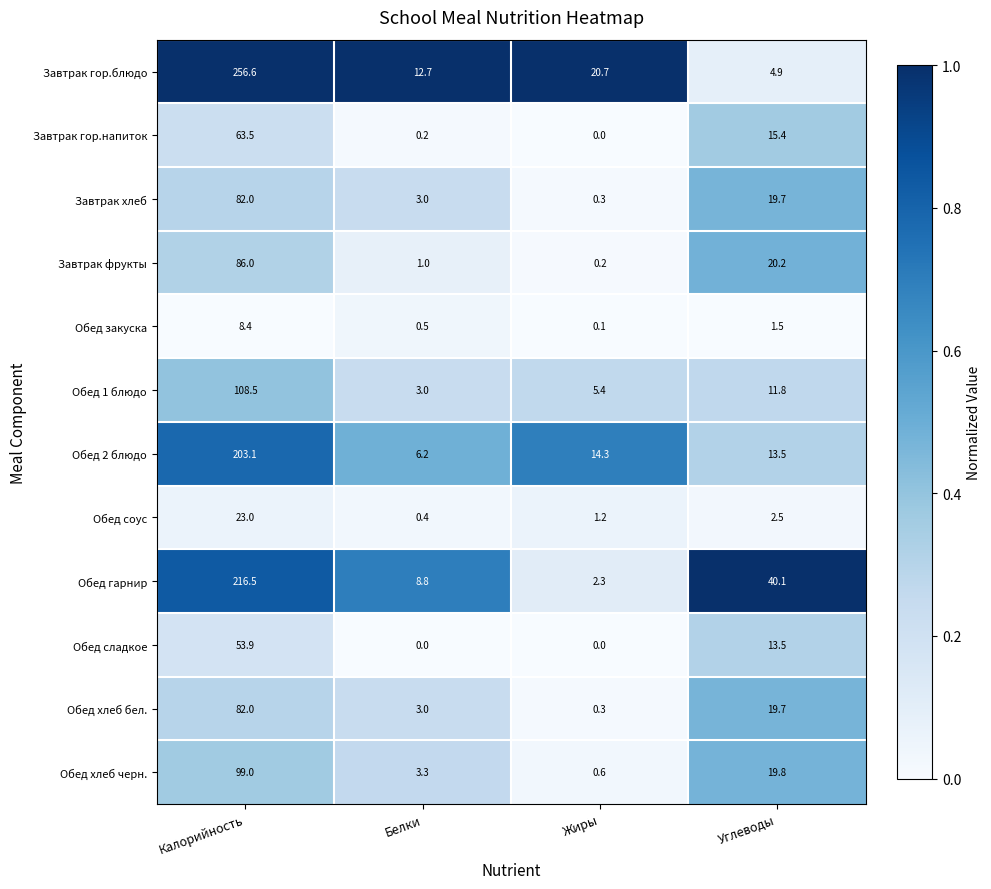

What is the maximum value shown in the chart?

256.6